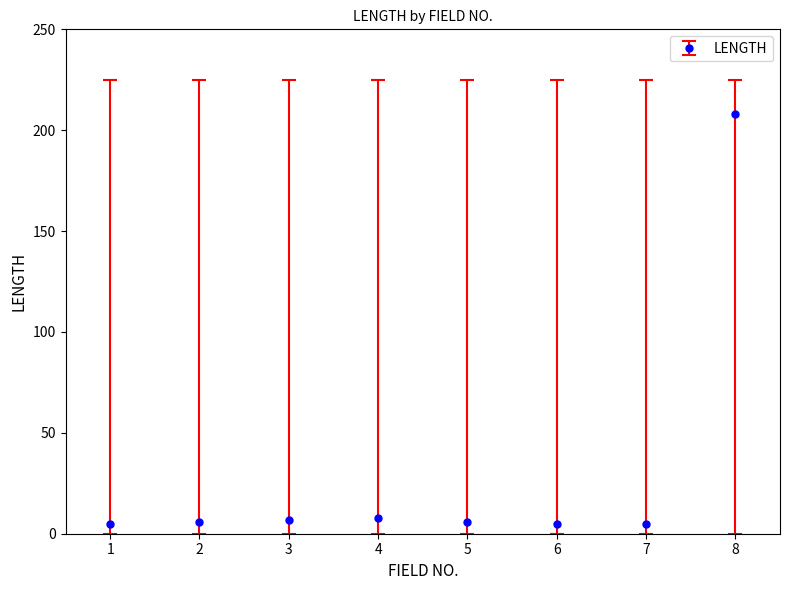

The chart shows a value of 5 at 7. True or false?

True